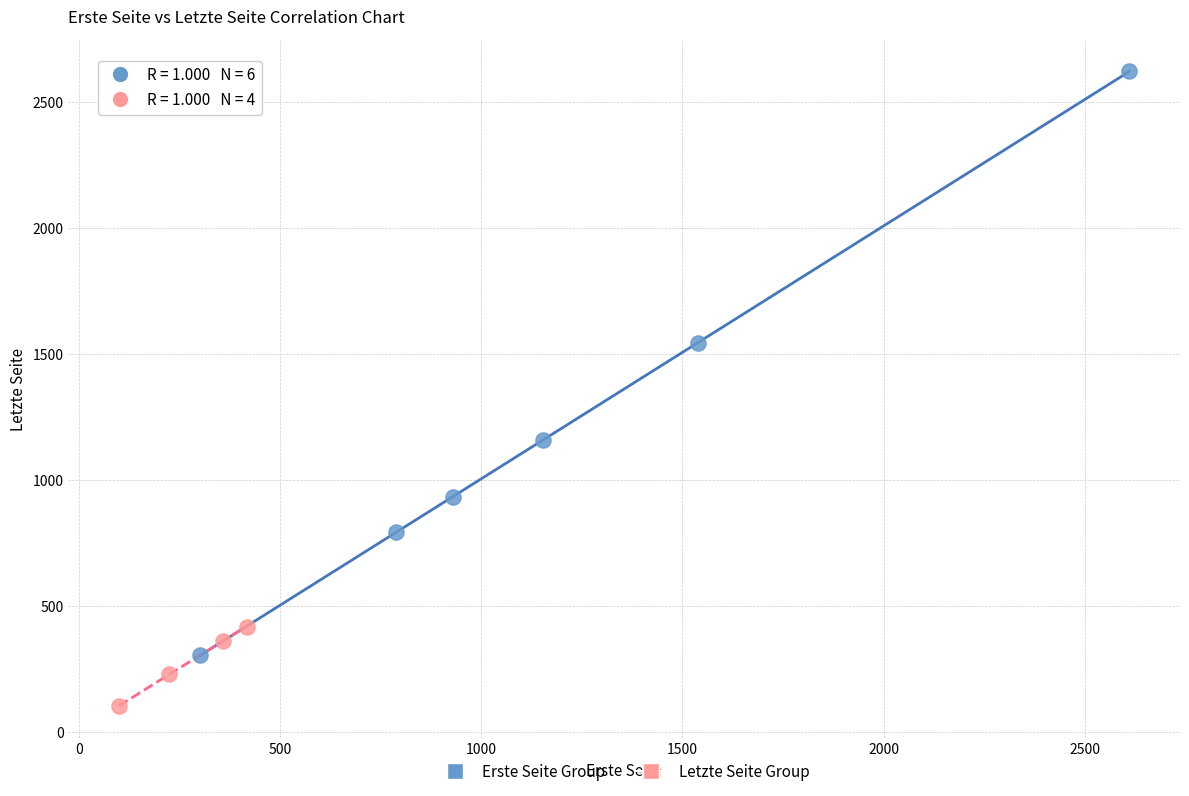

Which series has the widest spread of Y values?

Erste Seite Group